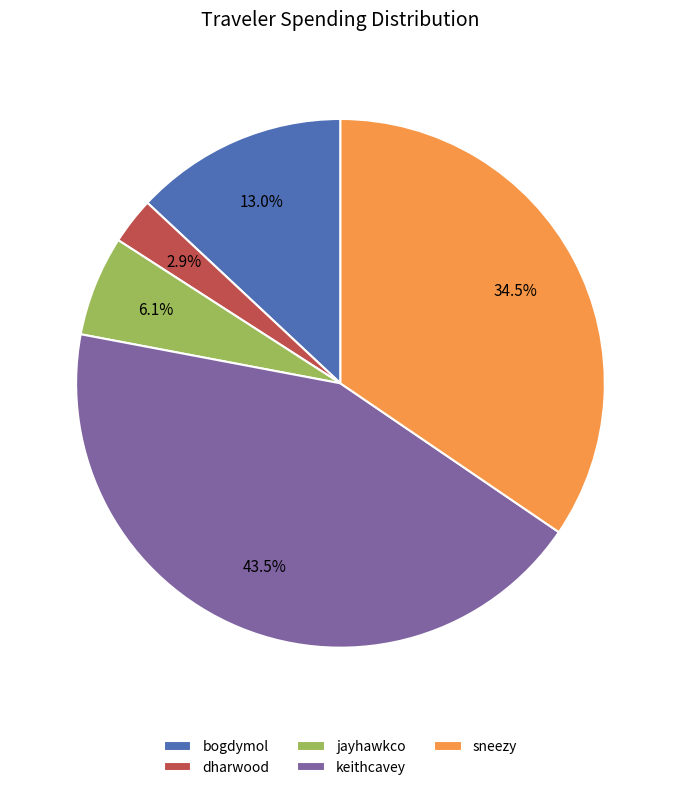

Do keithcavey and sneezy together represent more than half of the pie?

Yes